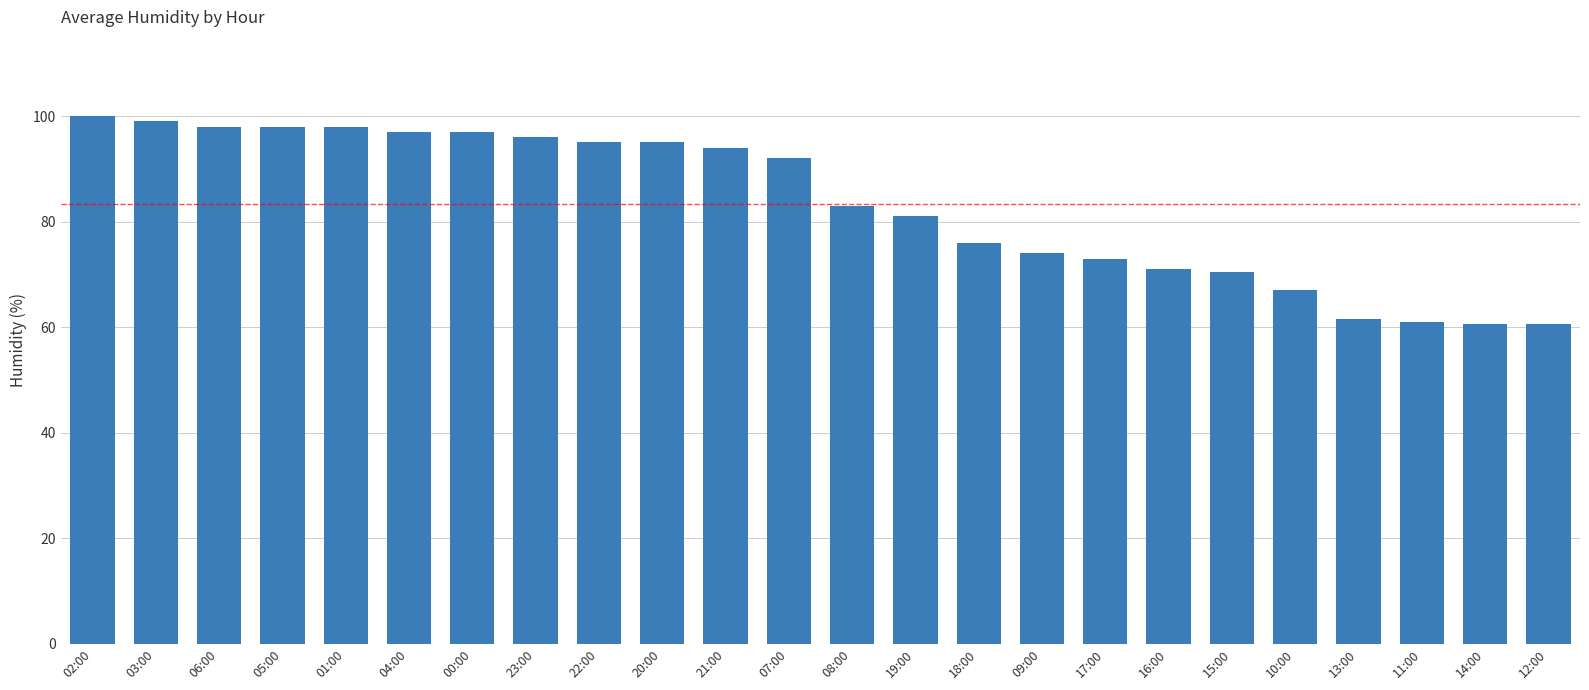

True or false: the data shows 56.1 at 02:00.

False